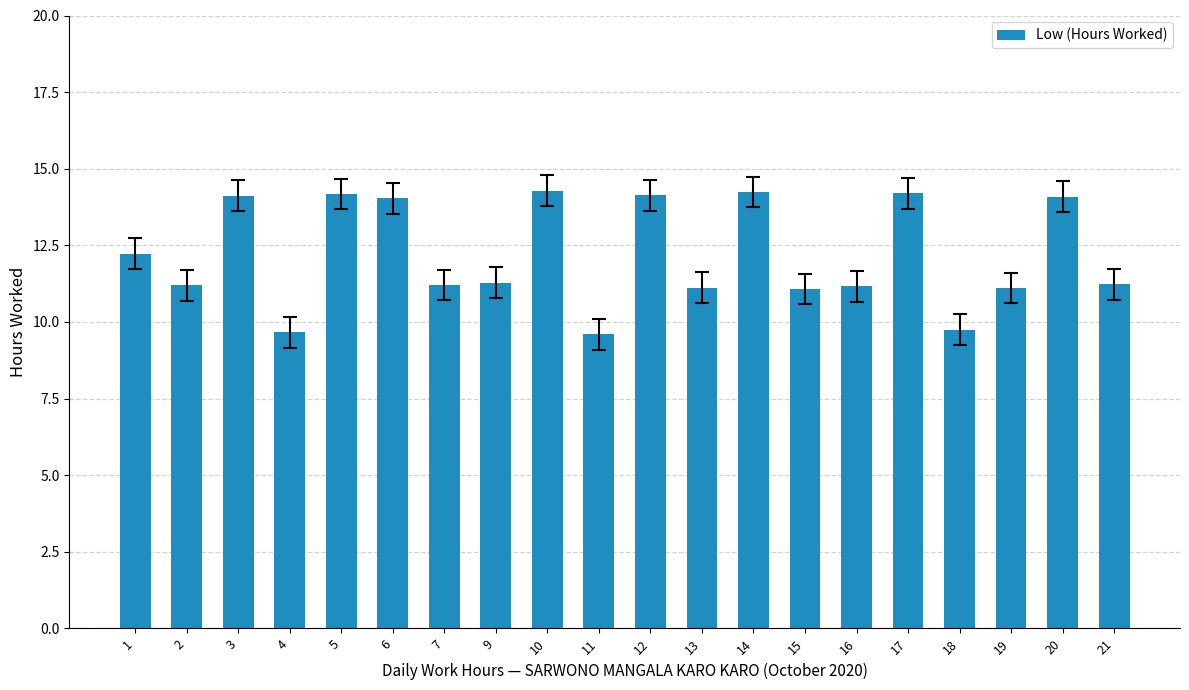

What is the greatest value displayed?

14.3